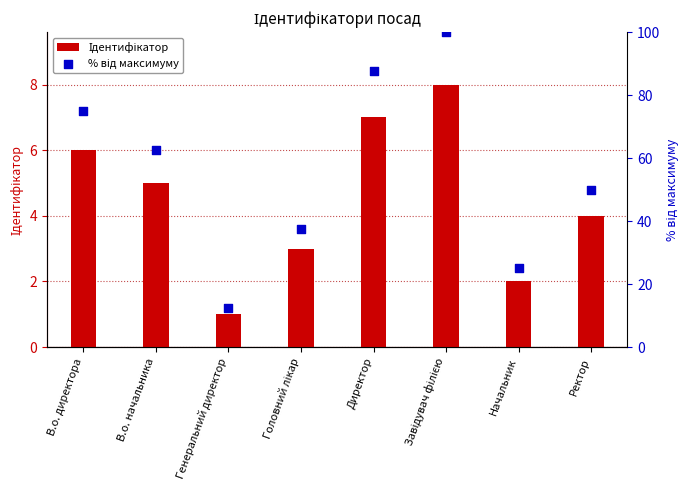

Which series has the largest total across all categories?

% від максимуму